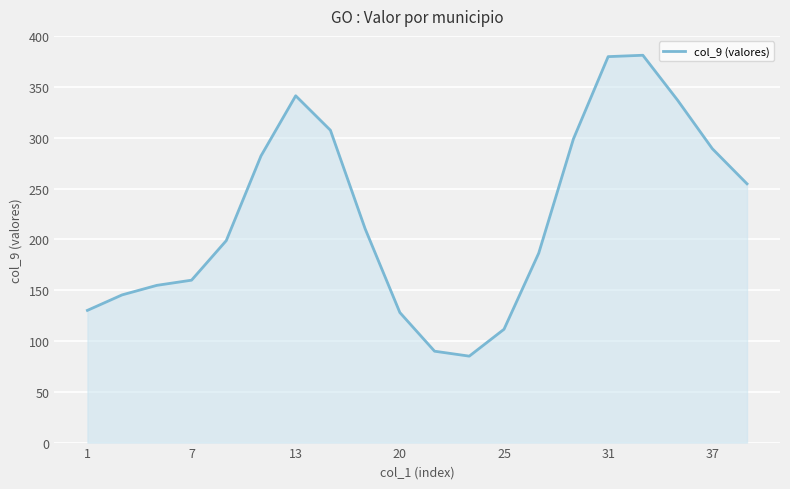

What is the difference between the maximum and minimum values?

296.2